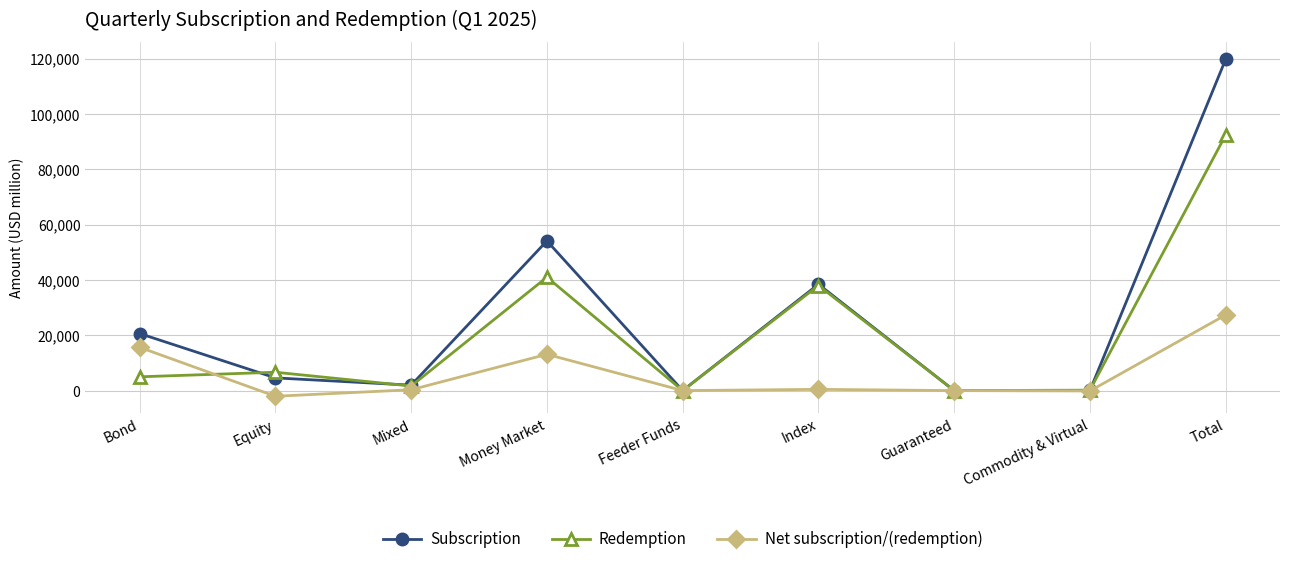

At how many categories does at least one series exceed 47259?

2